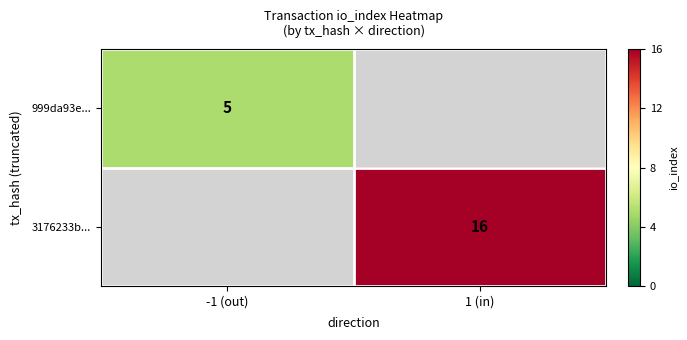

List the series in order of their peak value, lowest first.

999da93e..., 3176233b...